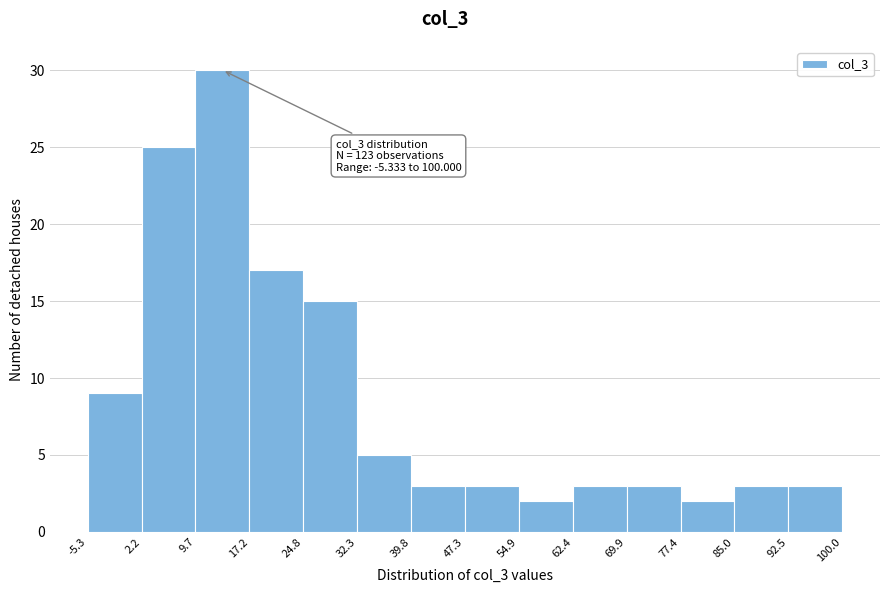

Over which range of the x-axis is the bar tallest?

9.7 to 17.2